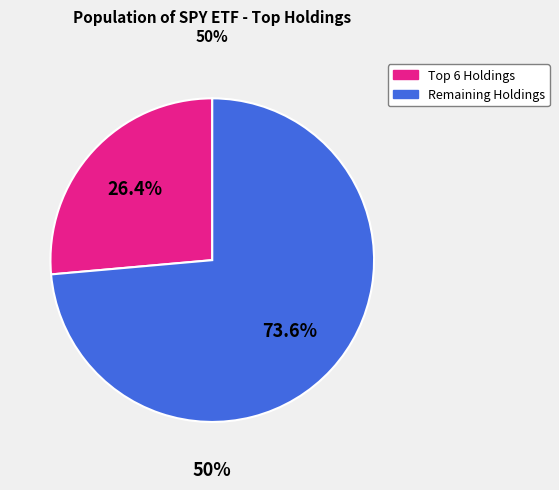

True or false: JPM accounts for 11% of the total.

False